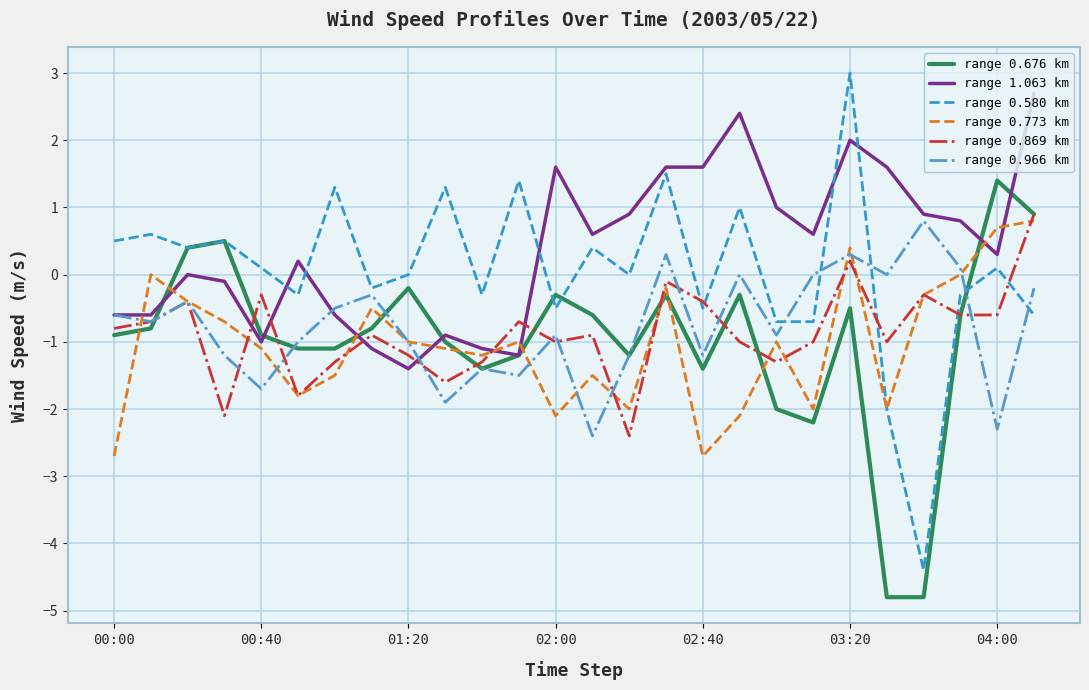

True or false: range 1.063 km and range 0.773 km intersect in this chart.

True